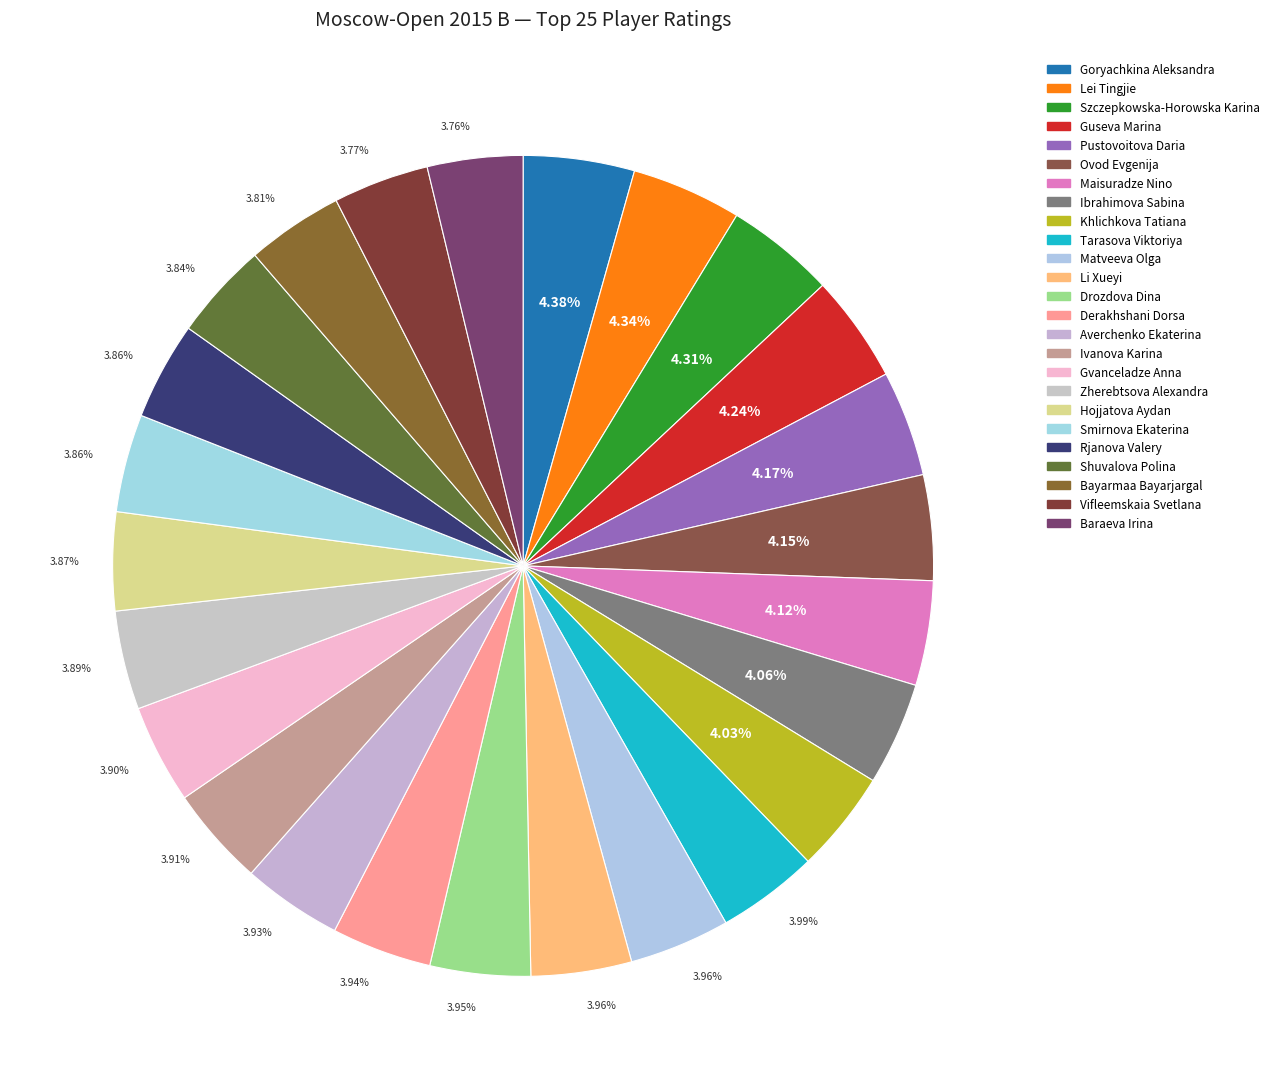

Count the number of slices in the pie.

25